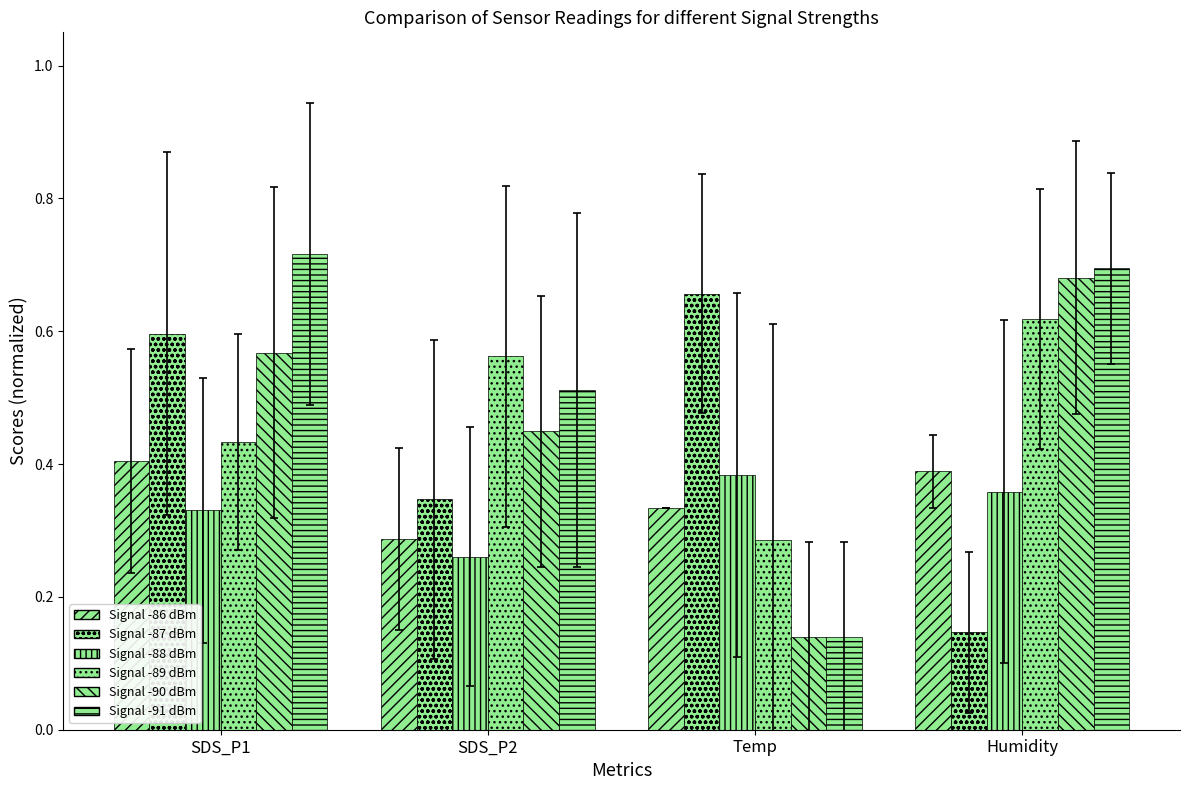

How many Signal -90 dBm values are between 0 and 1?

4